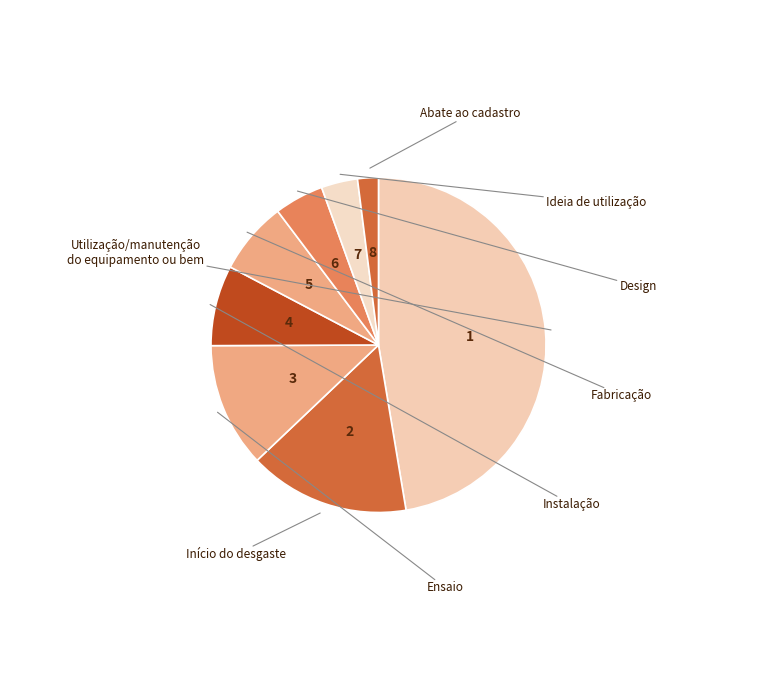

How many segments does this pie chart have?

8